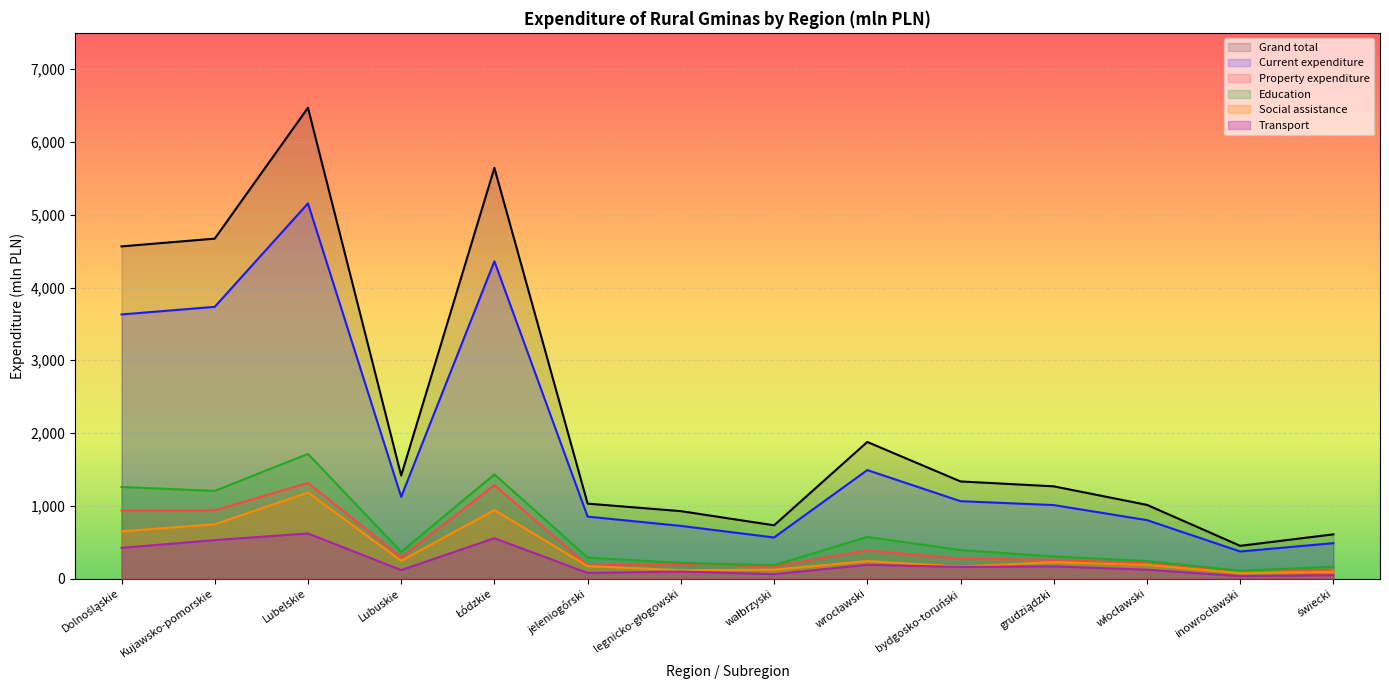

True or false: Social assistance and Transport intersect in this chart.

False